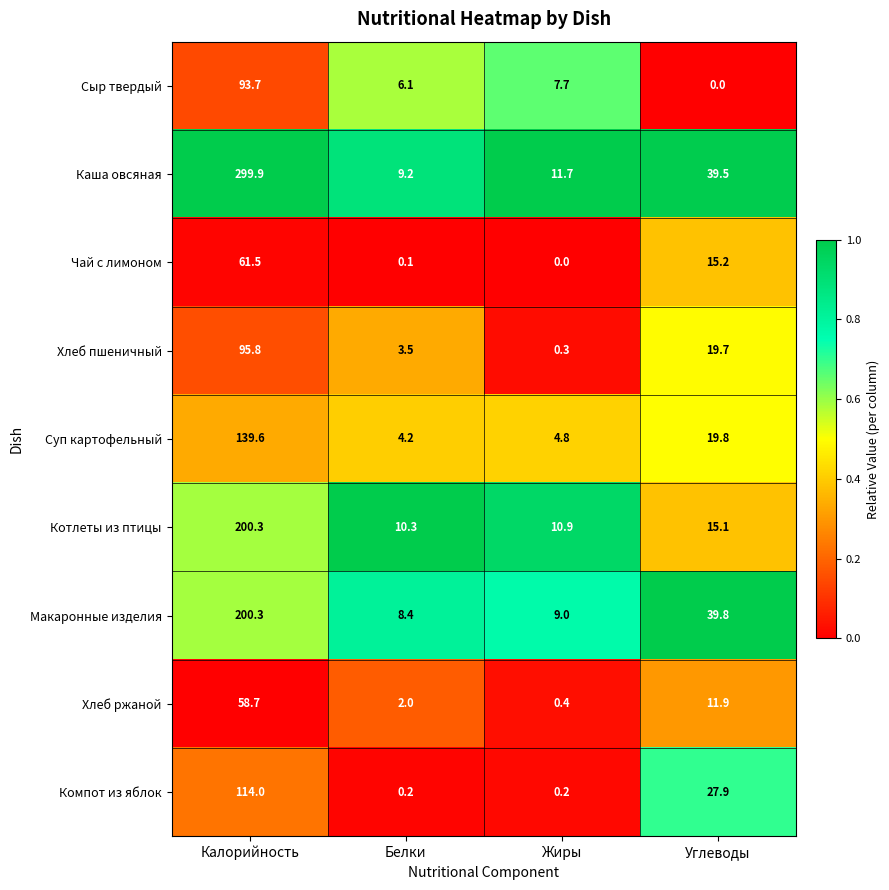

Which series has the widest spread of values?

Каша овсяная